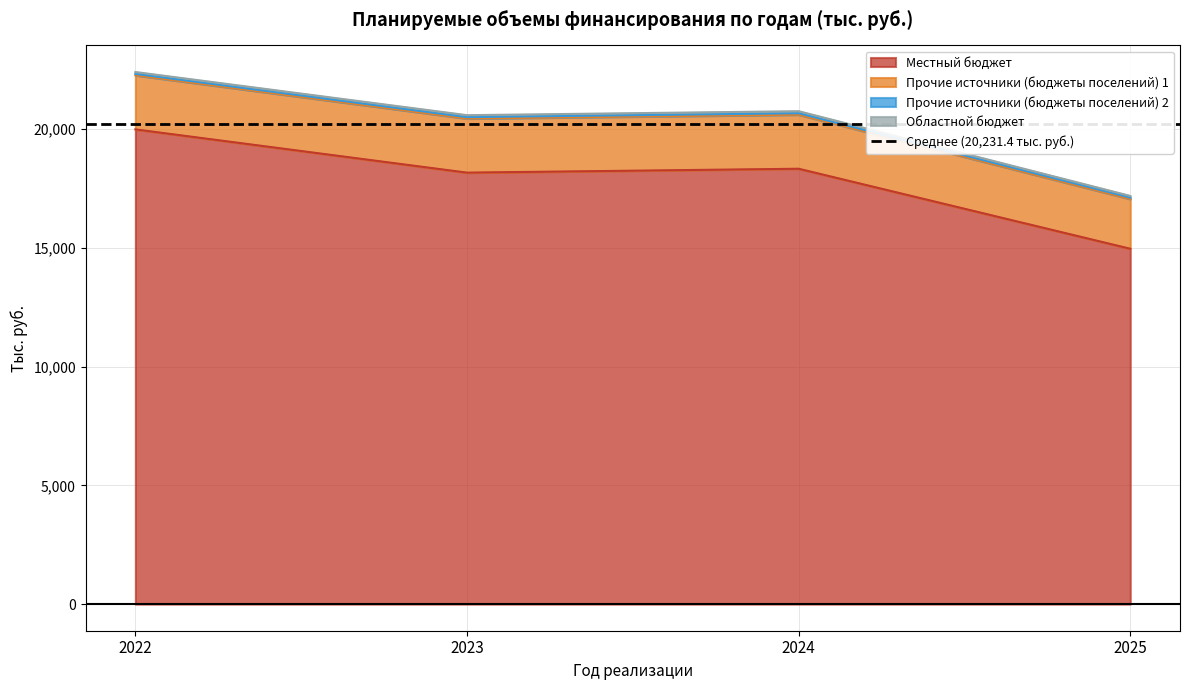

At which label does regional_budget reach its minimum?

2025